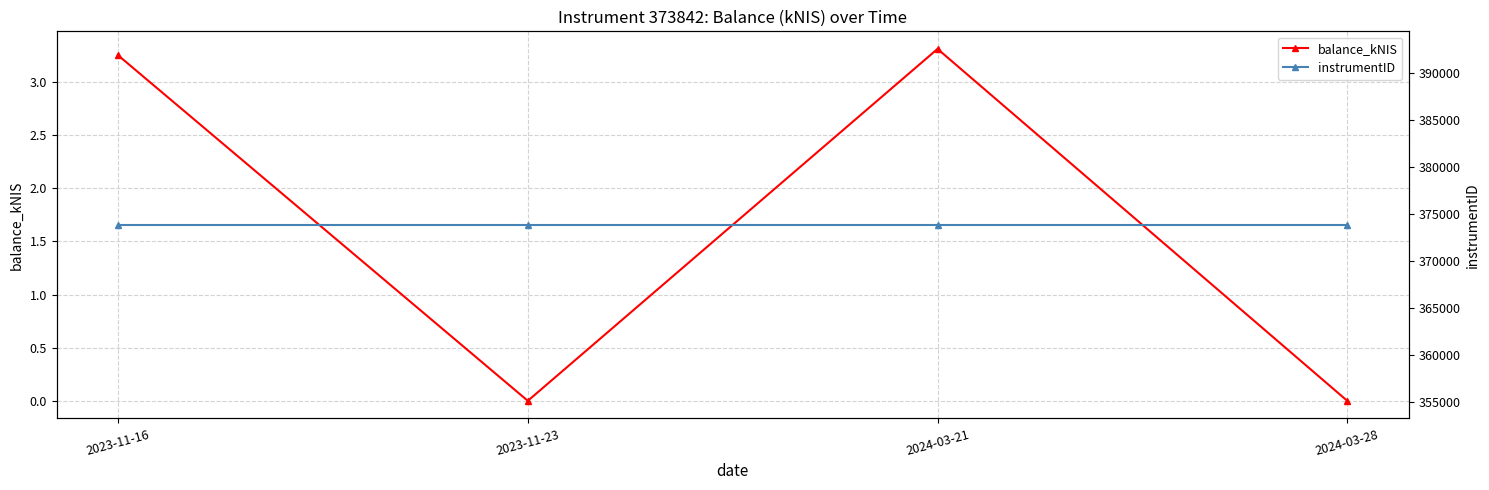

What is the minimum value for instrumentID?

373842.0